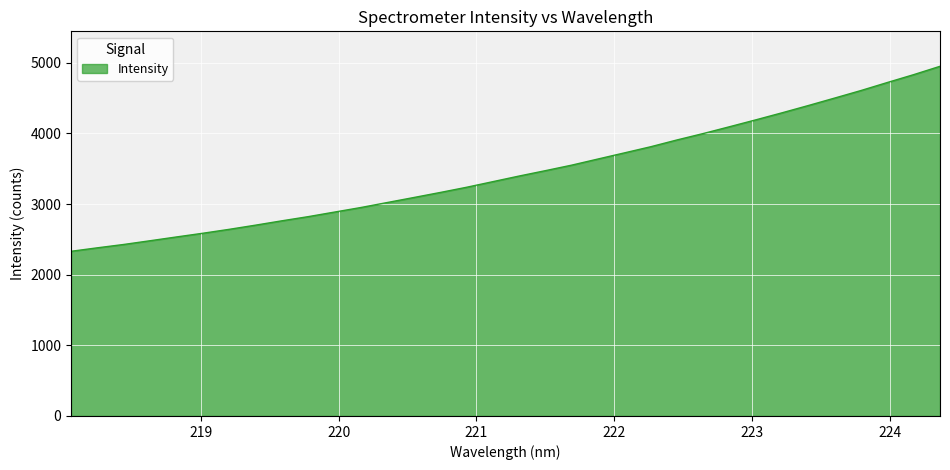

What is the difference between the maximum and minimum values?

2618.8